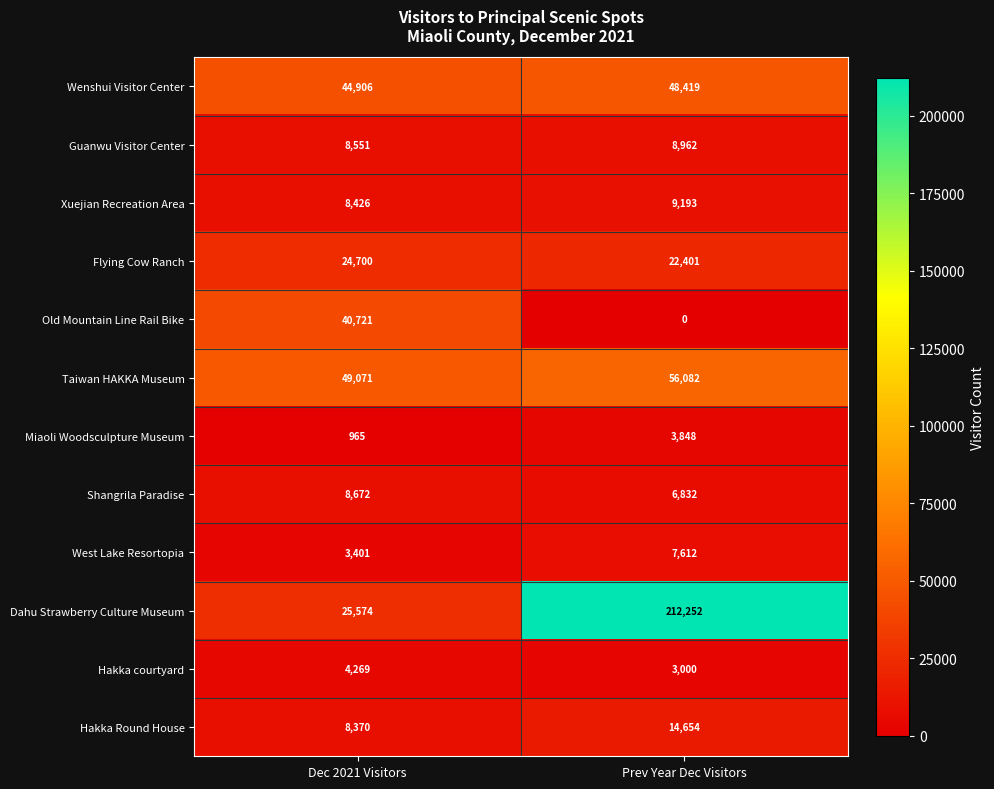

What is the highest value of the Shangrila Paradise series?

8672